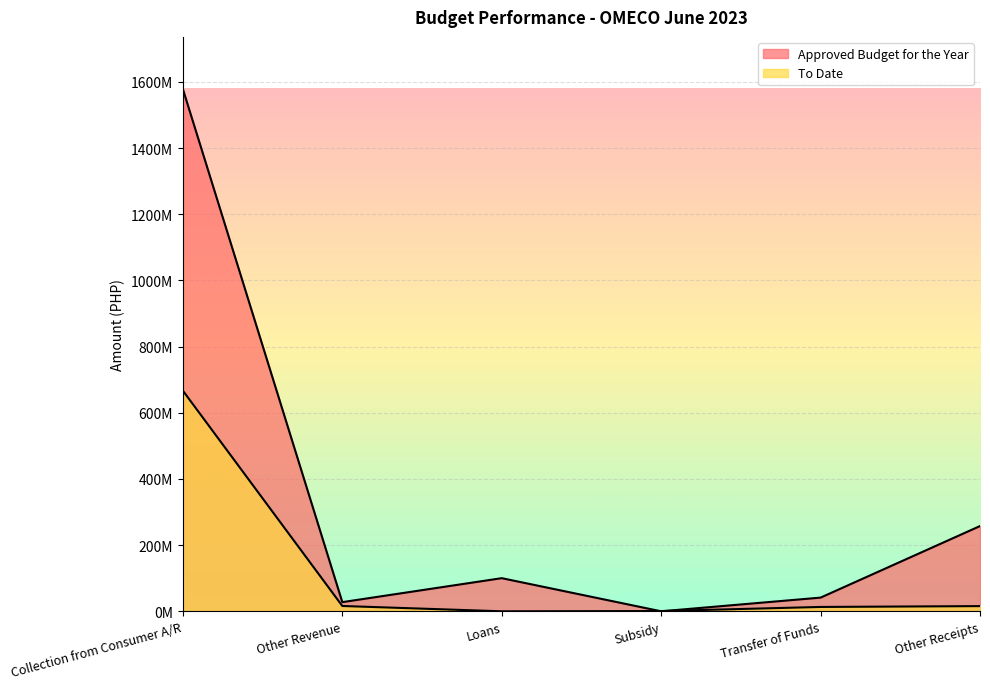

What is the label of the 3rd point from the right?

Subsidy